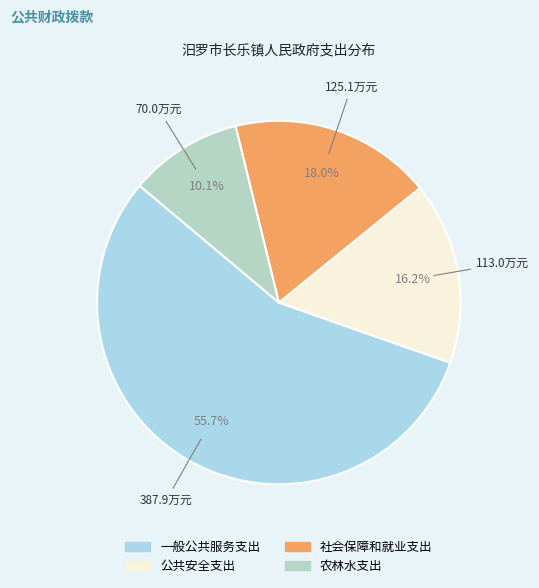

To the nearest percent, what is the difference between the largest and smallest slice percentages?

46%